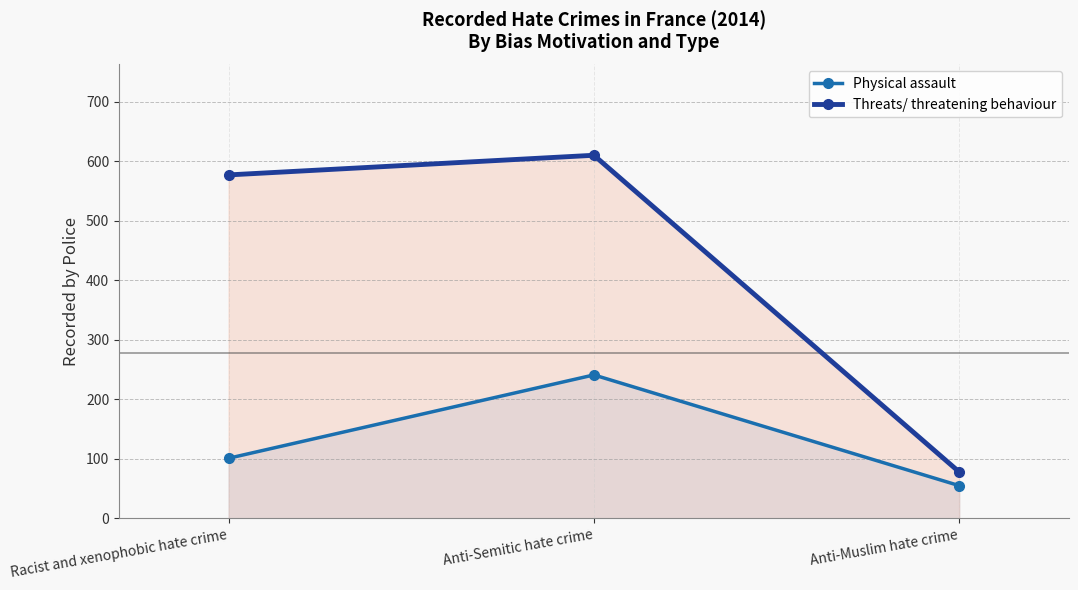

What is the total value across all series at Racist and xenophobic hate crime?

678